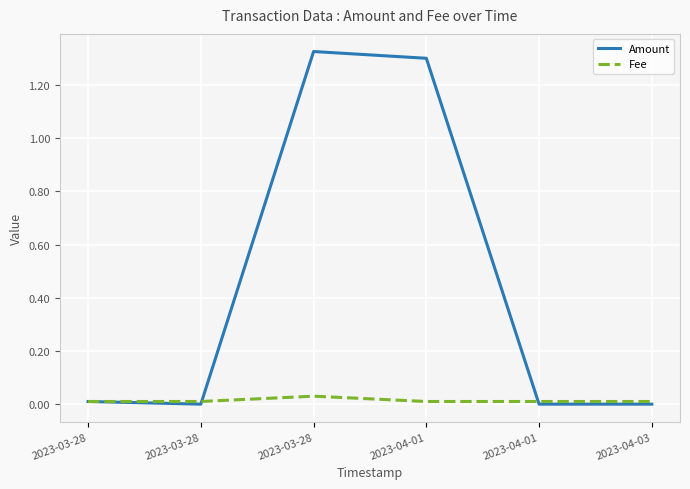

Where is the first local maximum for Fee?

2023-03-28